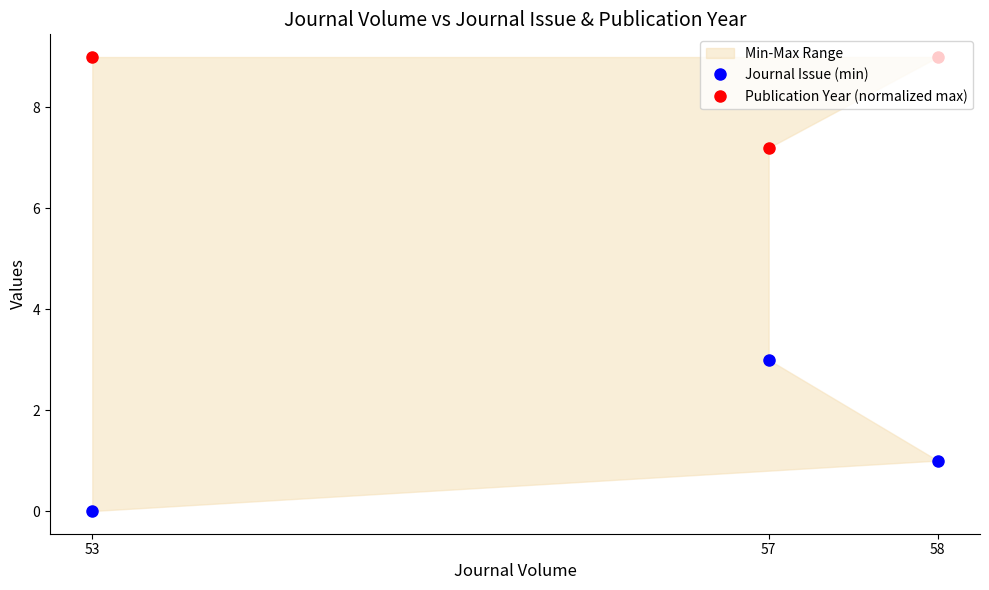

Rank the series by their average value, from lowest to highest.

Journal Issue (min), Publication Year (normalized max)